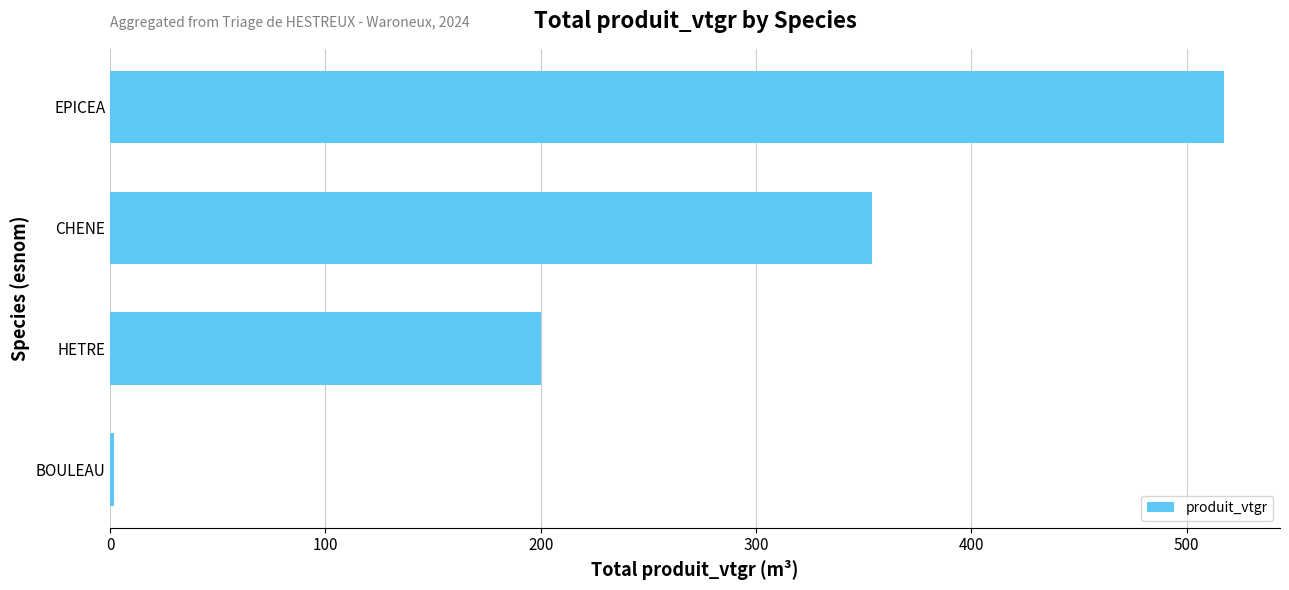

How many bars are there in total?

4